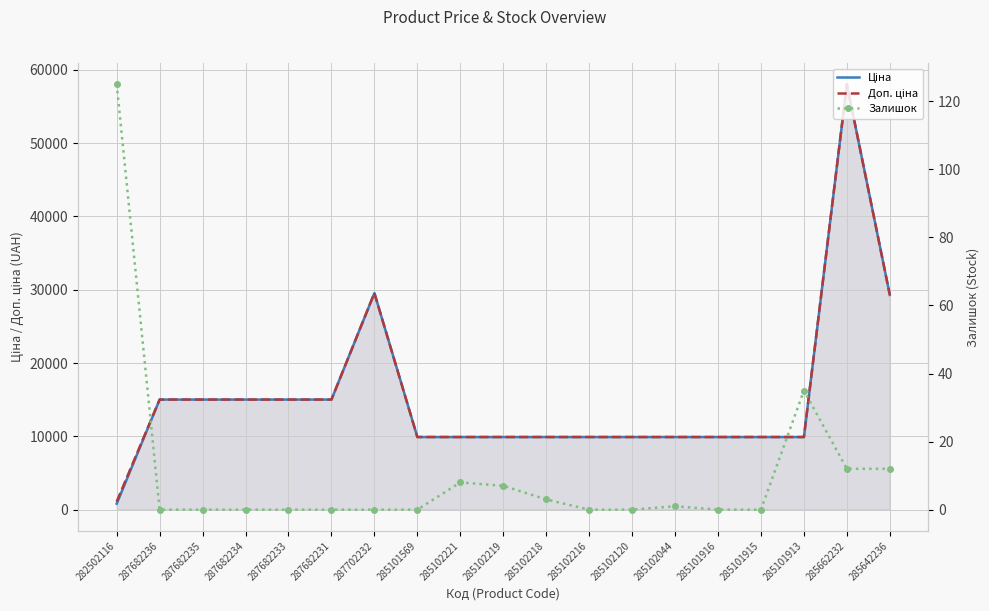

What is the difference between the highest and lowest values at 285102219?

9901.5